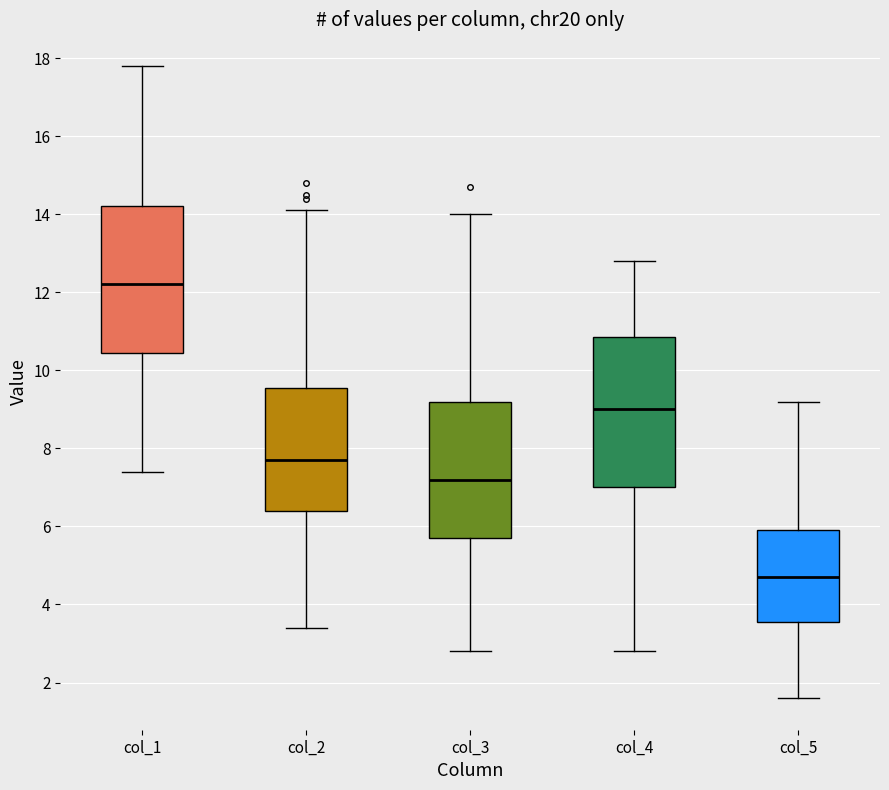

Reading left to right, transcribe this box plot: for each box, give where its median line is, the range the box spans, and where its two whiskers end, as read against the y-axis. The values are not printed on the chart, so give them approximately, as read against the axis.

col_1: median 12.2, box 10.4 to 14.2, whiskers 7.4 to 17.8
col_2: median 7.8, box 6.4 to 9.6, whiskers 3.4 to 14.2
col_3: median 7.2, box 5.8 to 9.2, whiskers 2.8 to 14.0
col_4: median 9.0, box 7.0 to 10.8, whiskers 2.8 to 12.8
col_5: median 4.8, box 3.6 to 6.0, whiskers 1.6 to 9.2